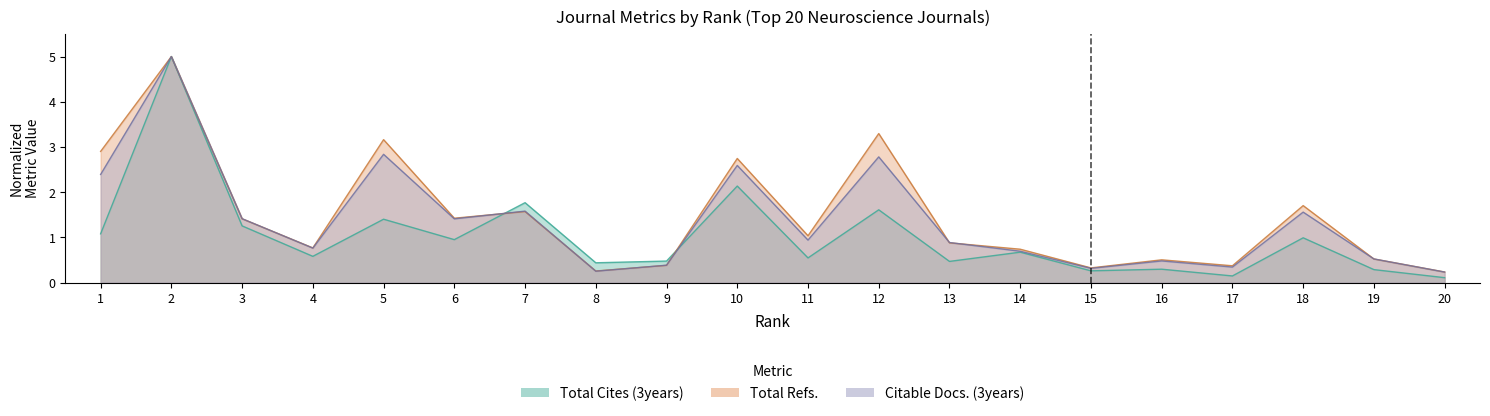

Rank the series at 7 from highest to lowest value.

Total Cites (3years), Citable Docs. (3years), Total Refs.